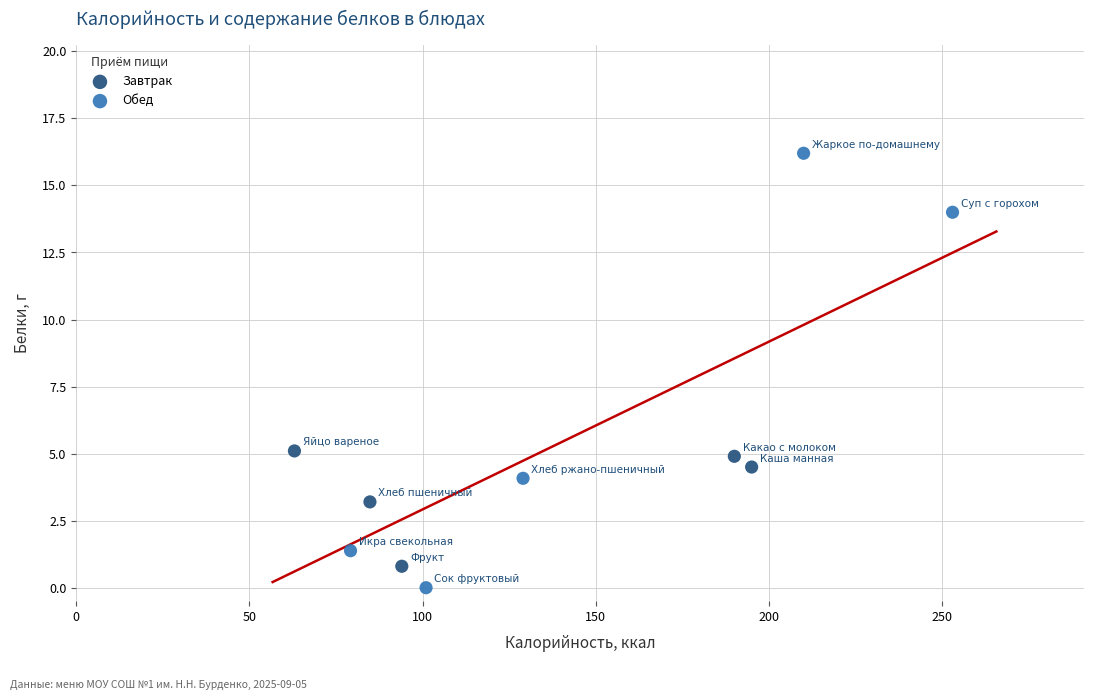

Which series has the widest spread of Y values?

Обед